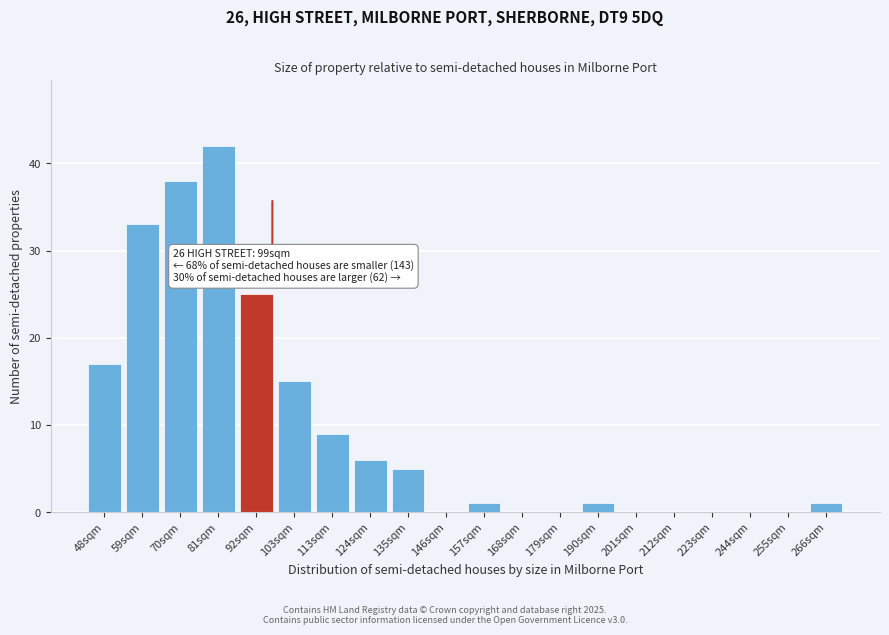

Reading right to left, what are all the values shown in this chart?

266sqm=1	255sqm=0	244sqm=0	223sqm=0	212sqm=0	201sqm=0	190sqm=1	179sqm=0	168sqm=0	157sqm=1	146sqm=0	135sqm=5	124sqm=6	113sqm=9	103sqm=15	92sqm=25	81sqm=42	70sqm=38	59sqm=33	48sqm=17